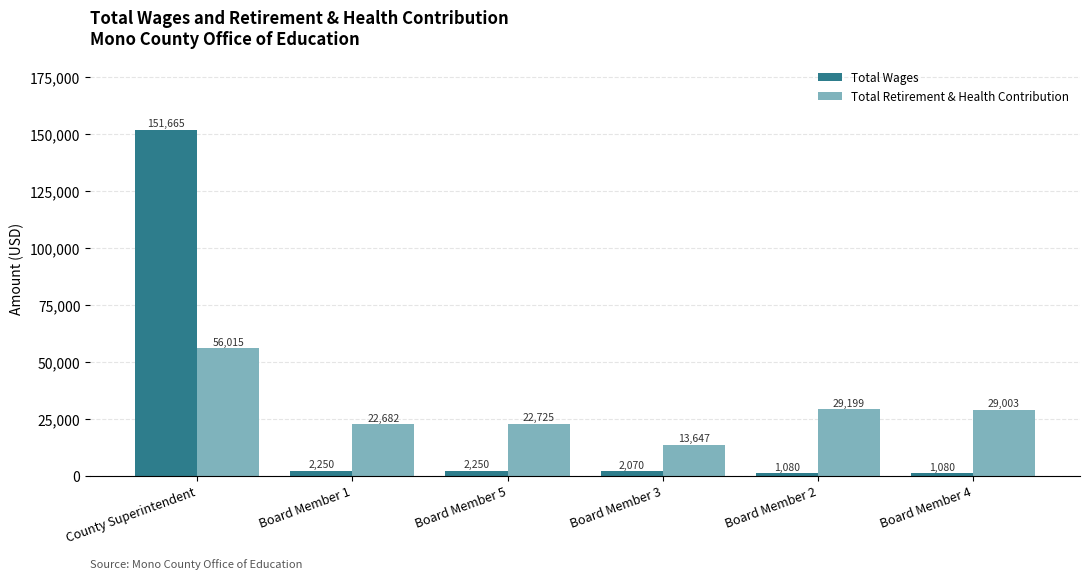

Count the number of data series in this chart.

2